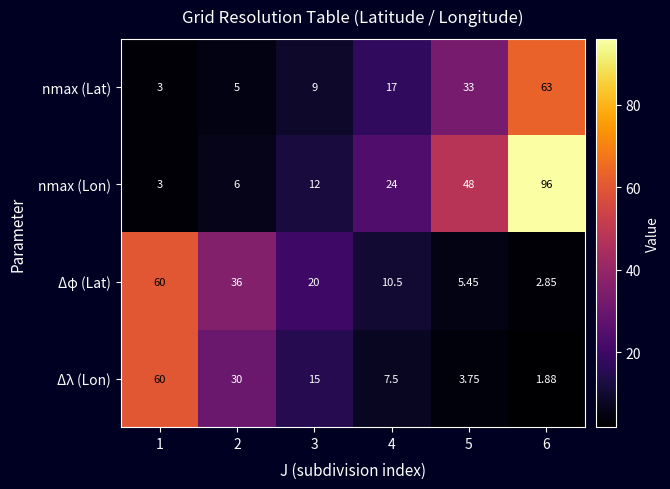

At 5, list the series in order from smallest to largest.

Δλ (Lon), Δφ (Lat), nmax (Lat), nmax (Lon)